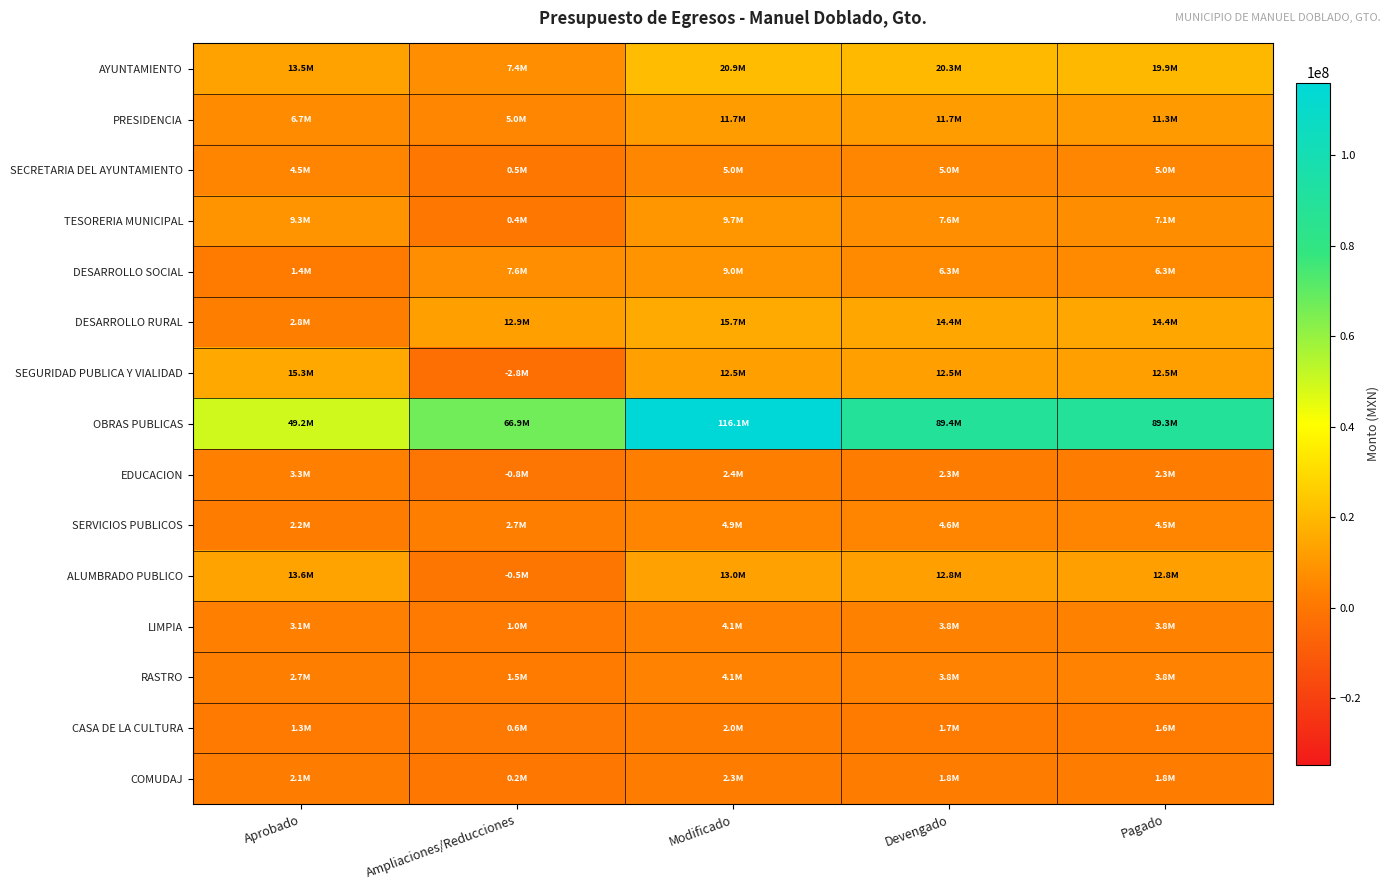

What is the difference between the highest and lowest values at Devengado?

87726301.0